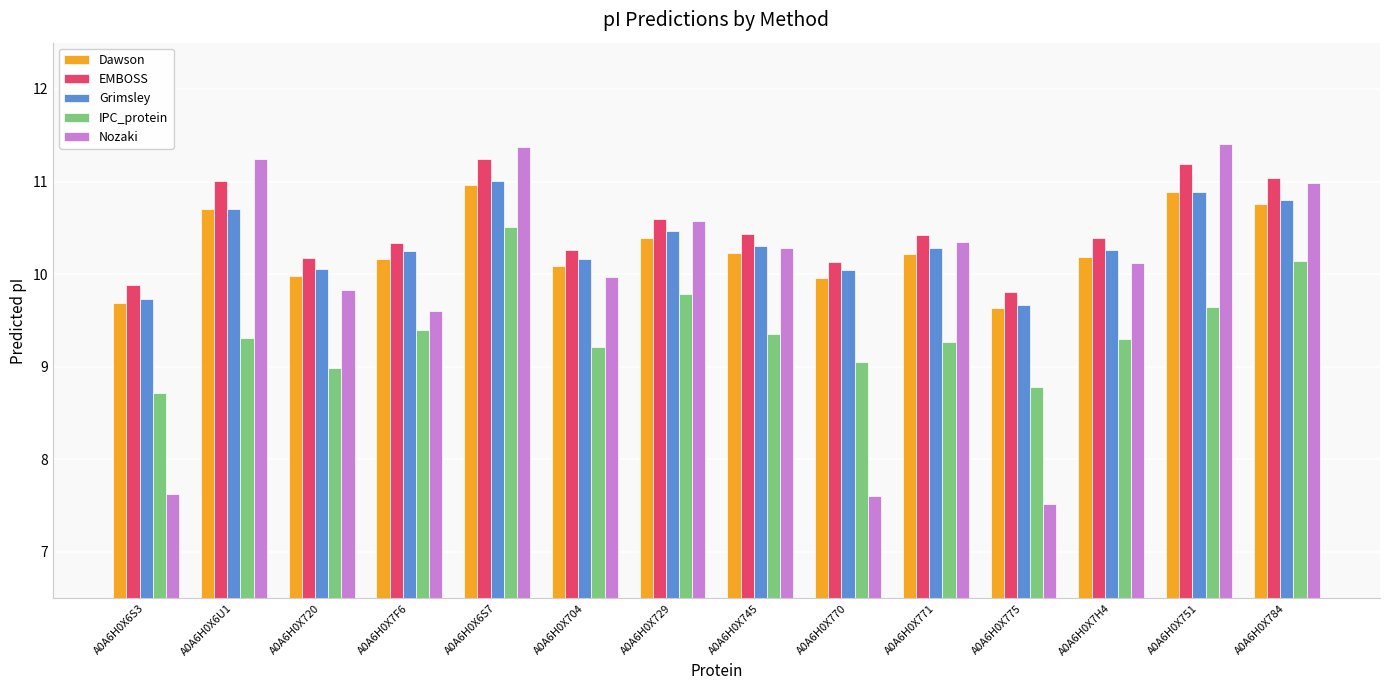

Does the chart contain any negative values?

No